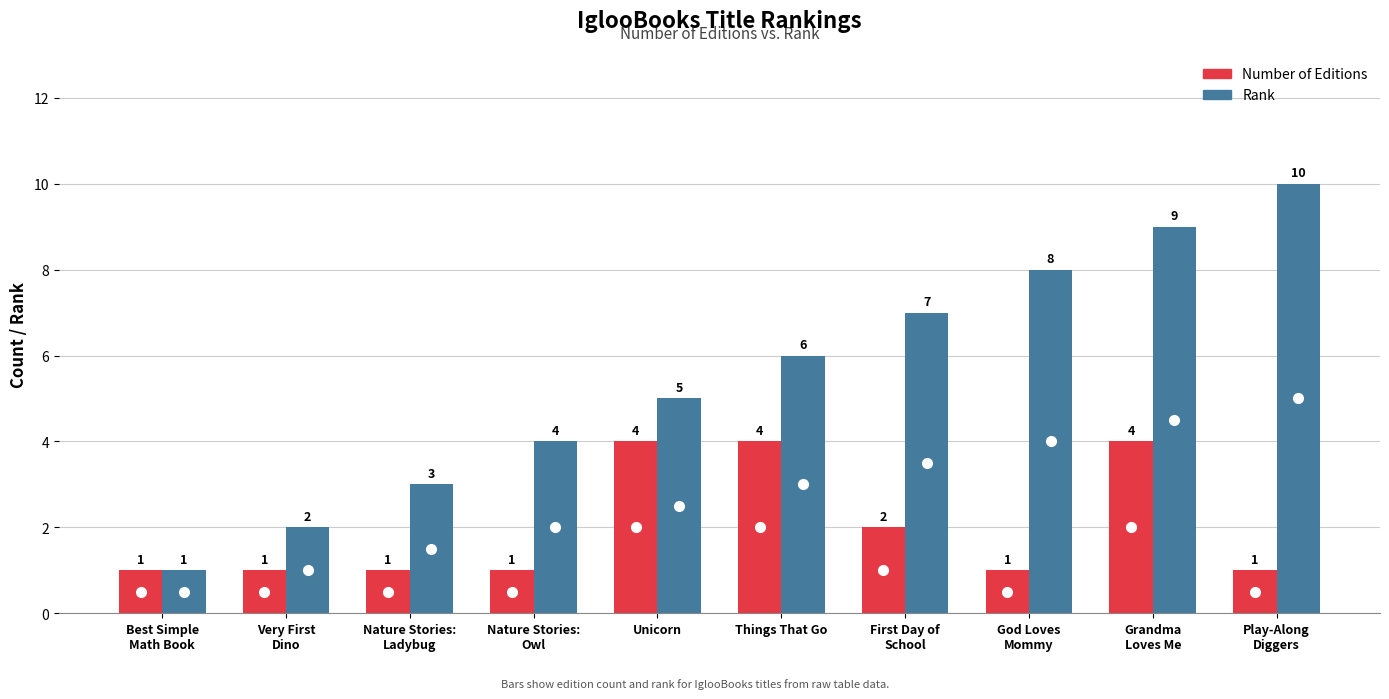

How many values in the Rank series are below 6?

5